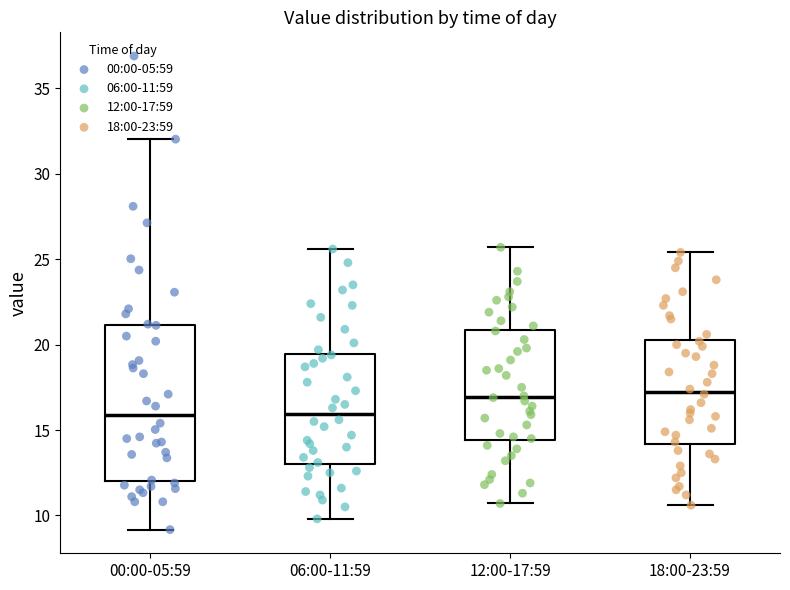

Where does the median line of the box for 06:00-11:59 sit on the y-axis? The values are not printed on the chart, so give them approximately, as read against the axis.

16.0